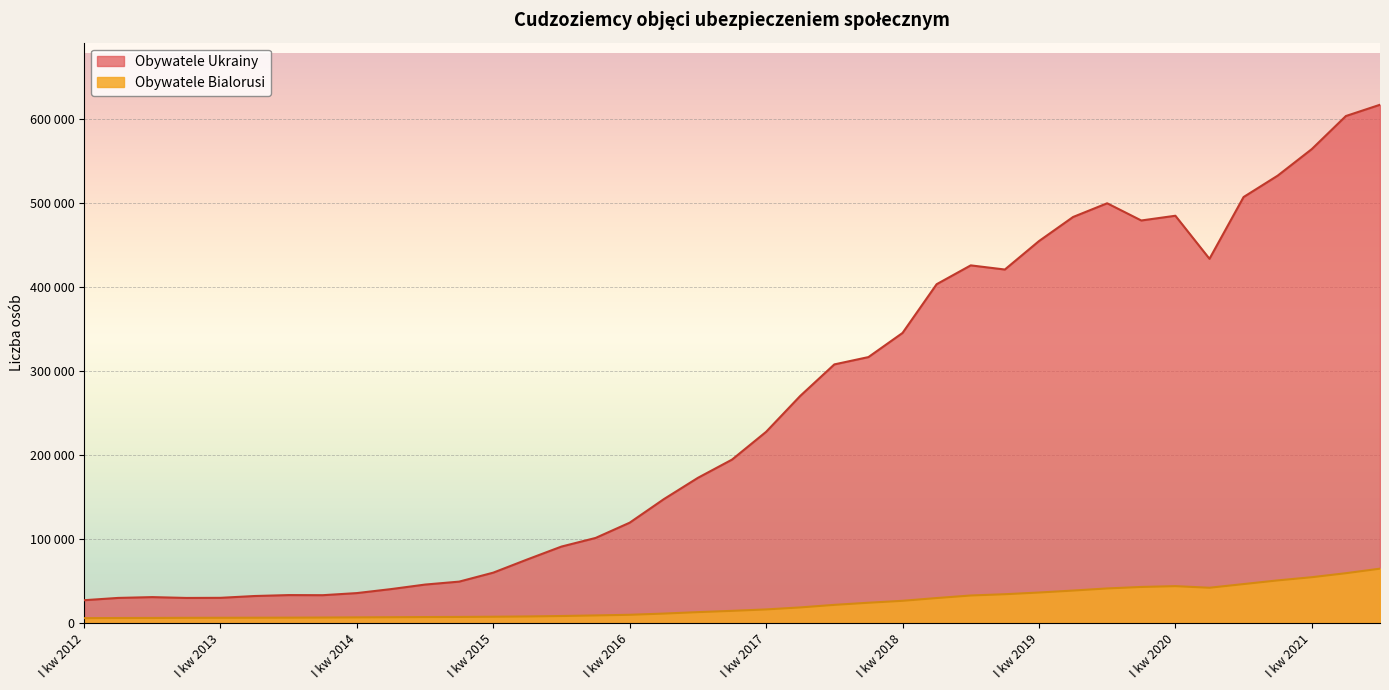

True or false: Obywatele Bialorusi and Obywatele Ukrainy cross at least once.

False